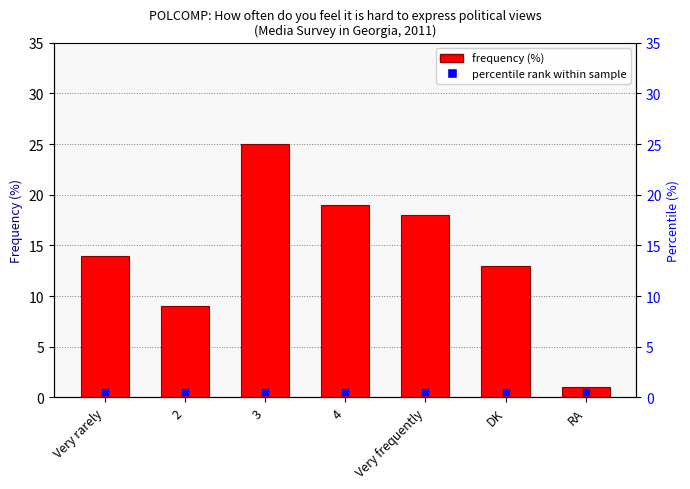

Does the chart contain stacked bars?

No